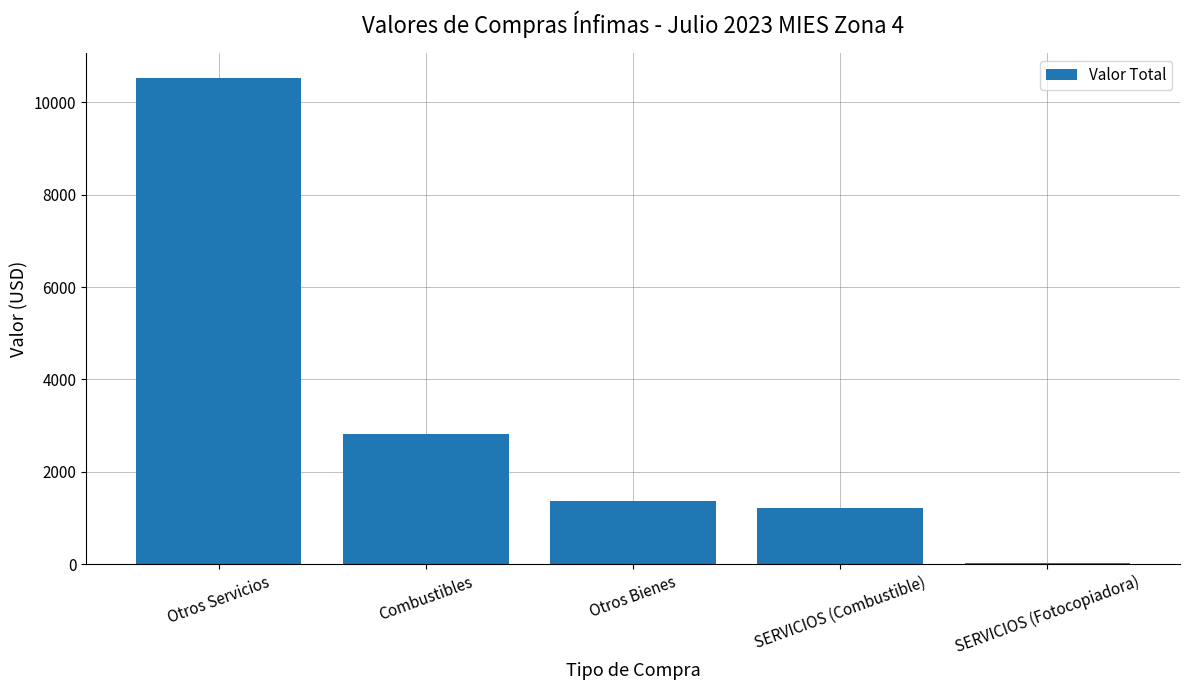

What is the maximum value shown in the chart?

10533.0